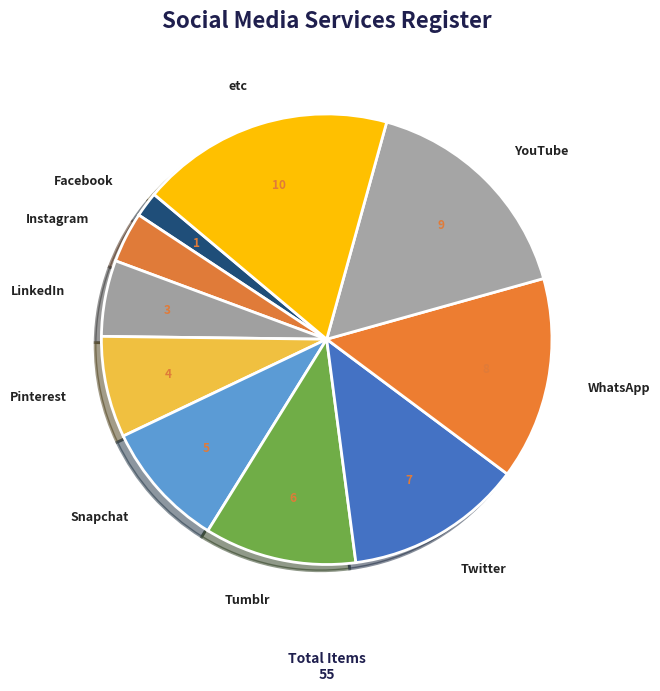

Do WhatsApp and Snapchat together represent more than half of the pie?

No